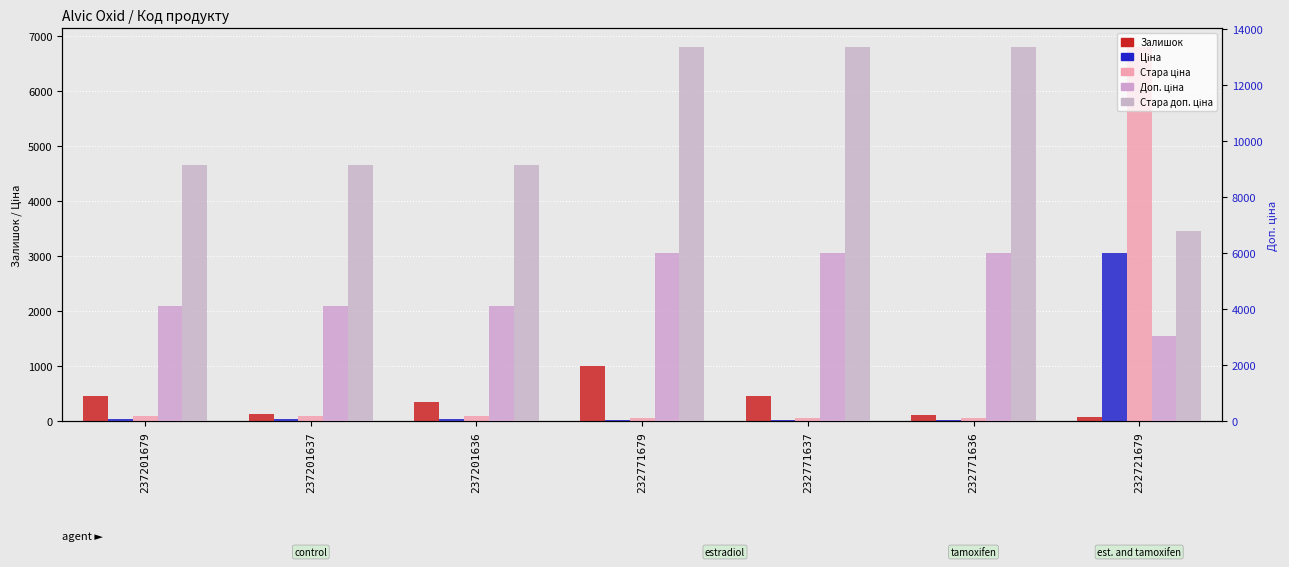

What are all the series names shown in the legend?

Залишок, Ціна, Стара ціна, Доп. ціна, Стара доп. ціна